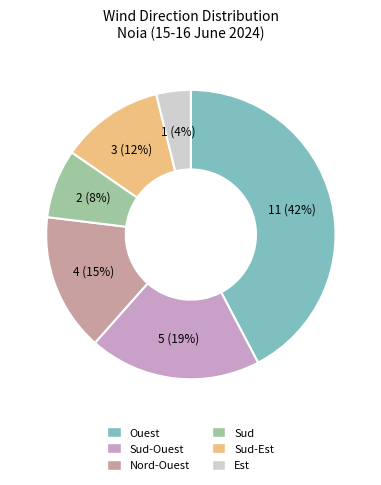

Count the number of slices in the pie.

6